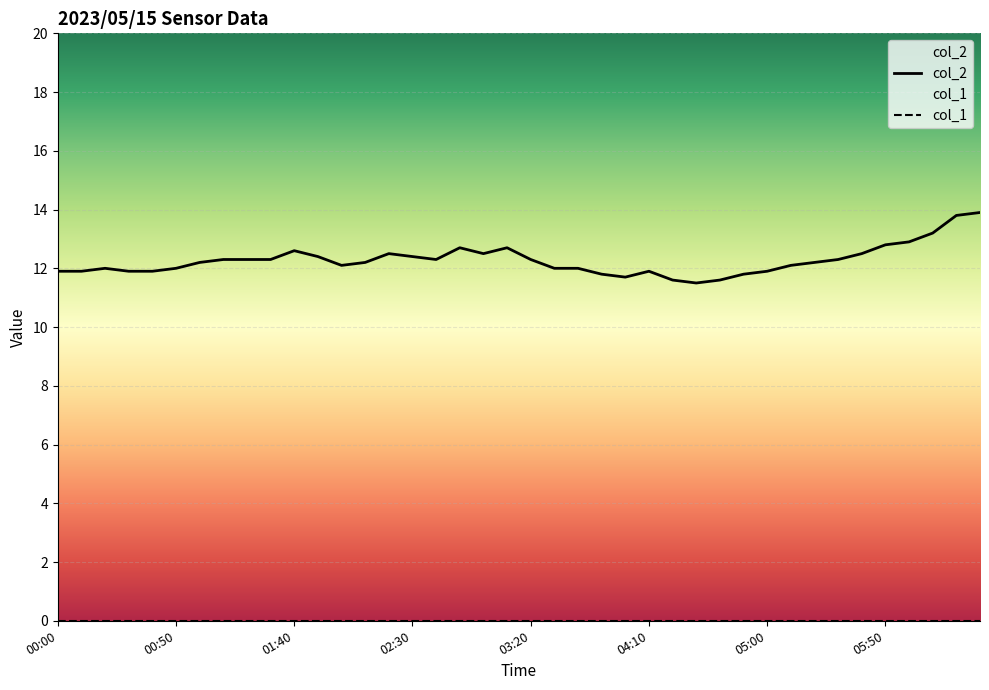

How many points are lower than both their immediate neighbors (excluding endpoints)?

5